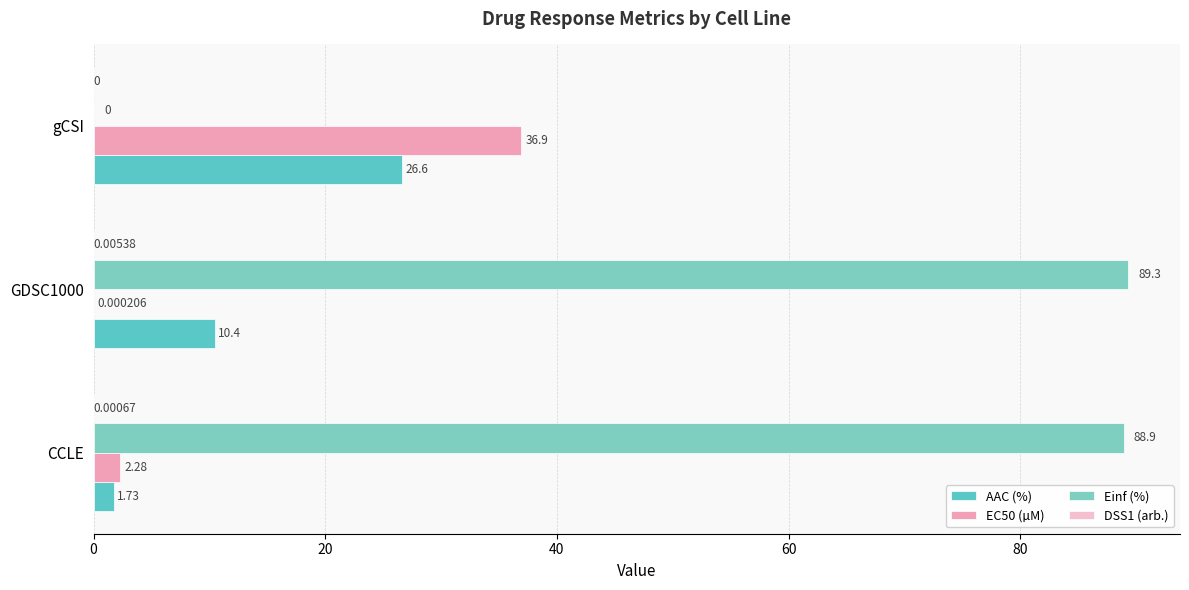

How many series are shown in this chart?

4